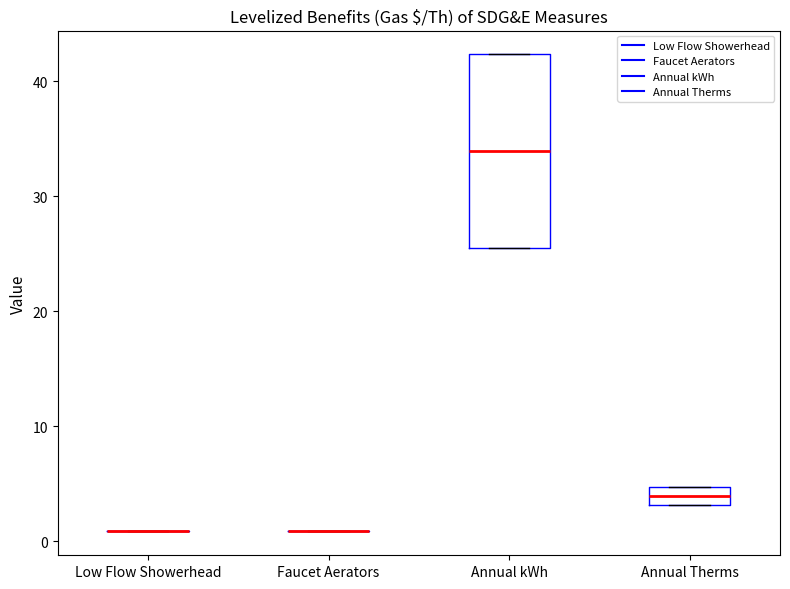

Reading left to right, read every box against the y-axis: the position of its median line, the range the box covers, and the ends of its whiskers. The values are not printed on the chart, so give them approximately, as read against the axis.

Low Flow Showerhead: box collapsed to a line at 1, whiskers 1 to 1
Faucet Aerators: box collapsed to a line at 1, whiskers 1 to 1
Annual kWh: median 34, box 26 to 42, whiskers 26 to 42
Annual Therms: median 4, box 3 to 5, whiskers 3 to 5